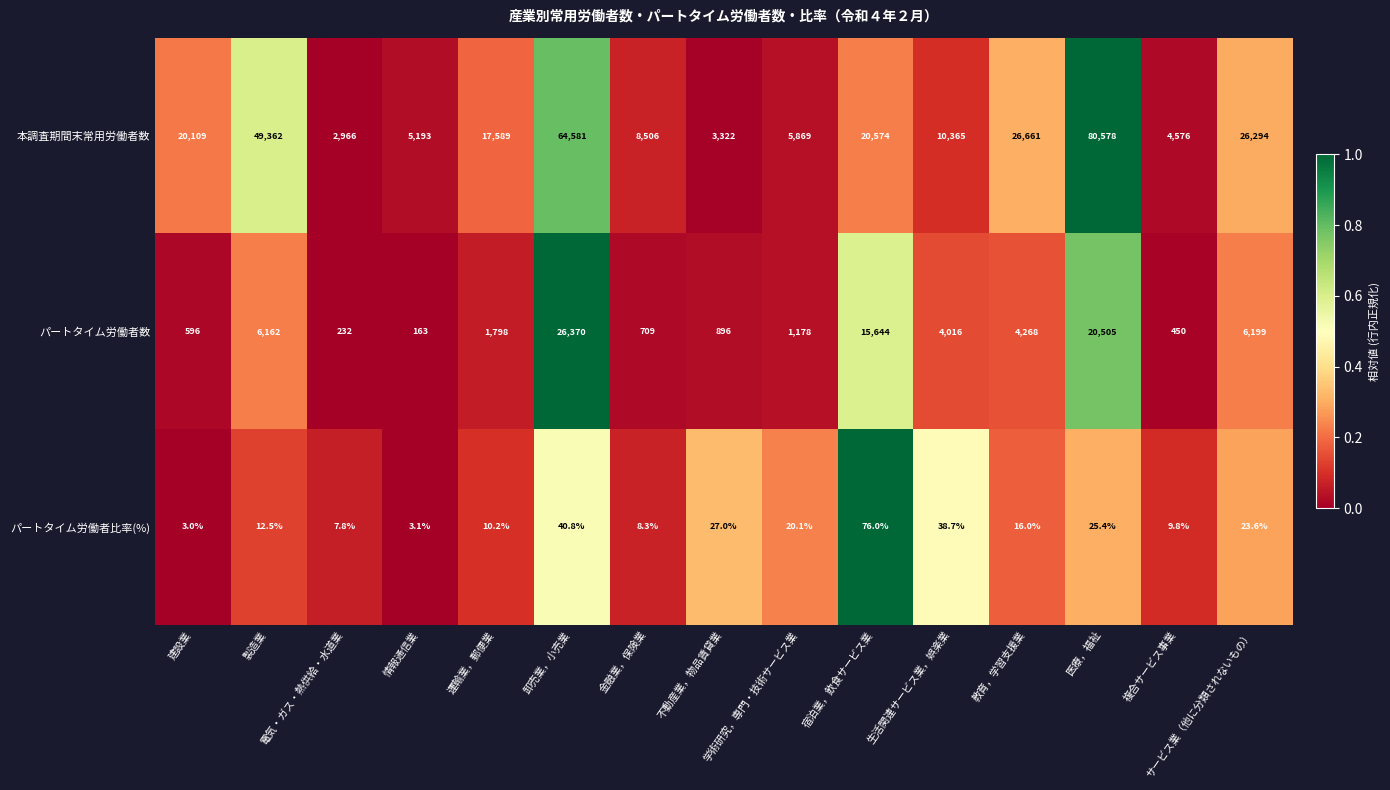

Rank the series by their average value, from highest to lowest.

本調査期間末常用労働者数, パートタイム労働者数, パートタイム労働者比率(%)